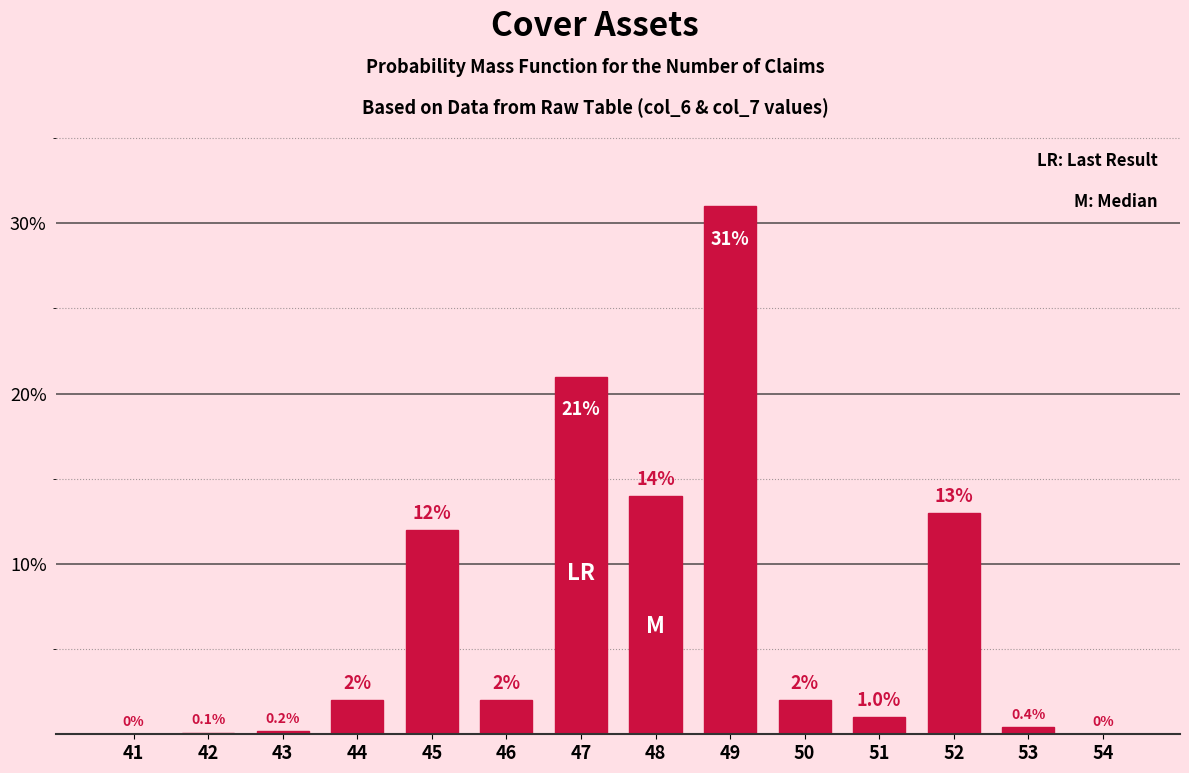

Reading left to right, extract all data points from this chart.

41=0.0	42=0.1	43=0.2	44=2.0	45=12.0	46=2.0	47=21.0	48=14.0	49=31.0	50=2.0	51=1.0	52=13.0	53=0.4	54=0.0